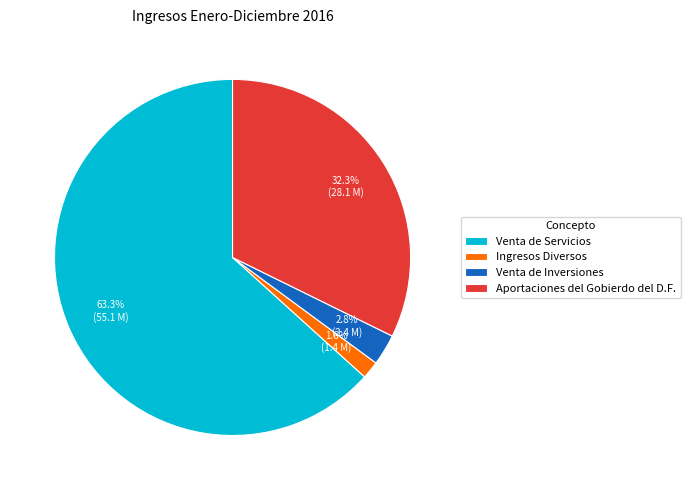

To the nearest percent, what portion does Ingresos Diversos represent?

2%